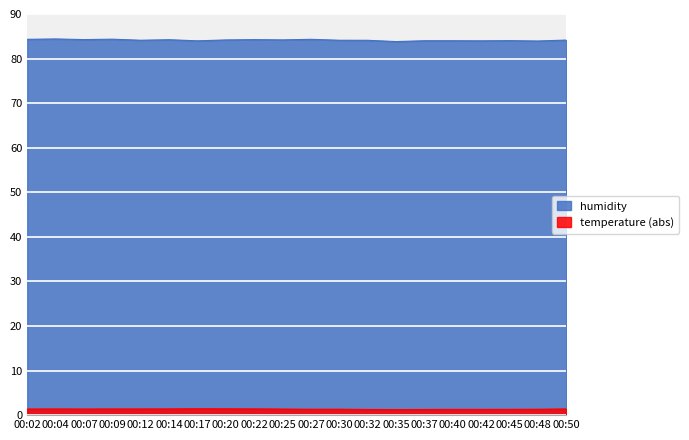

What is the value of the humidity point at the 20th from the left?

84.2